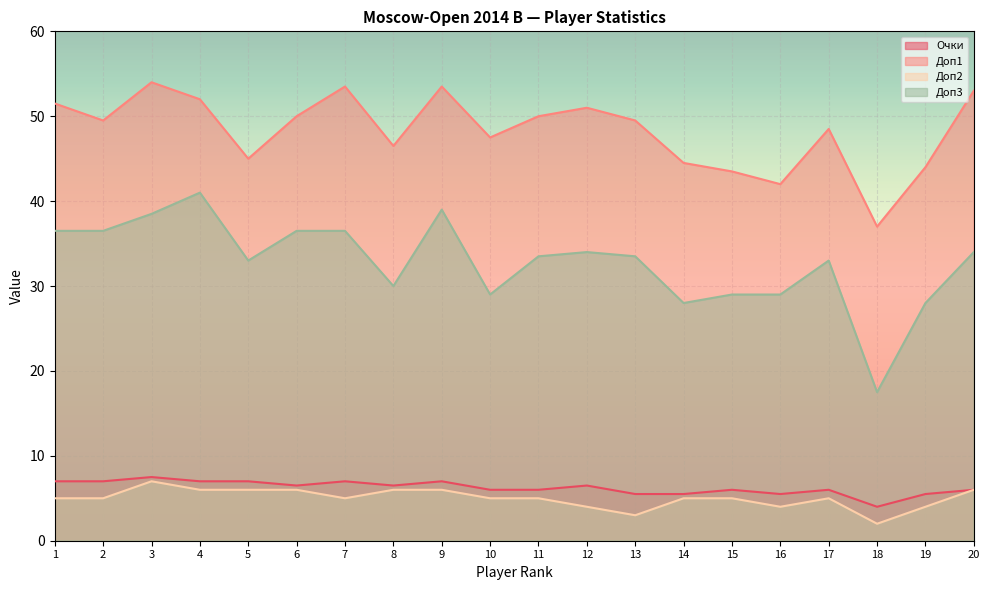

What is the total value across all series at 4?

106.0